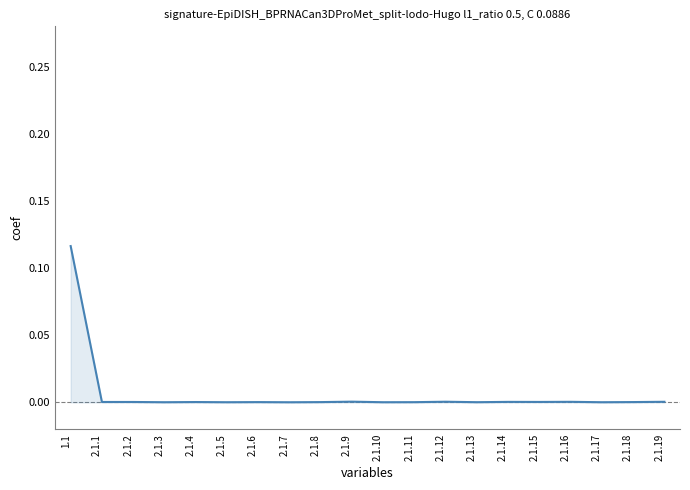

True or false: the data shows 0.0 at 2.1.8.

True